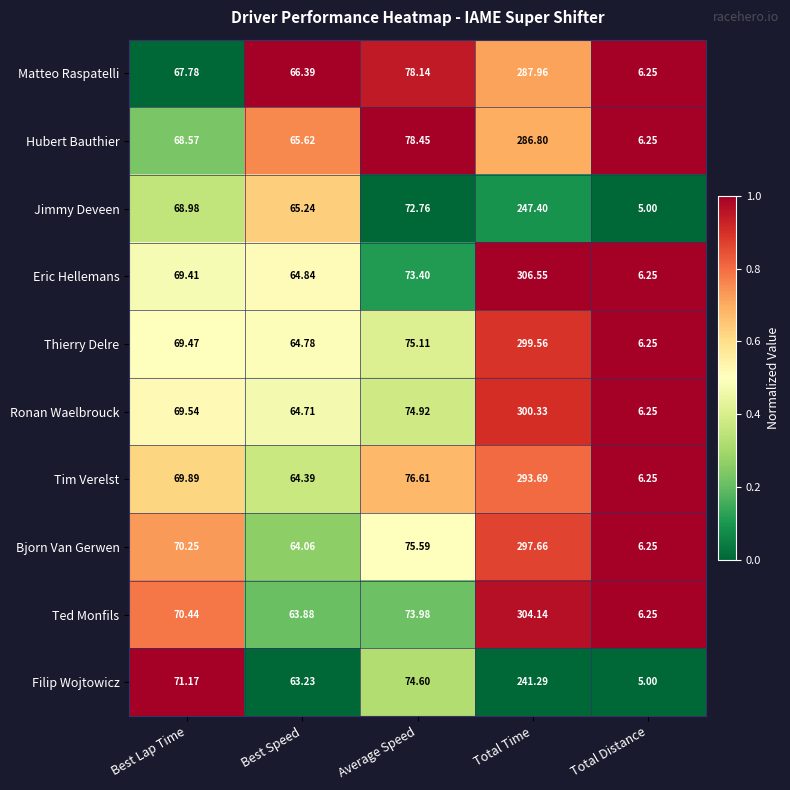

At which label does Hubert Bauthier first exceed 68?

Best Lap Time